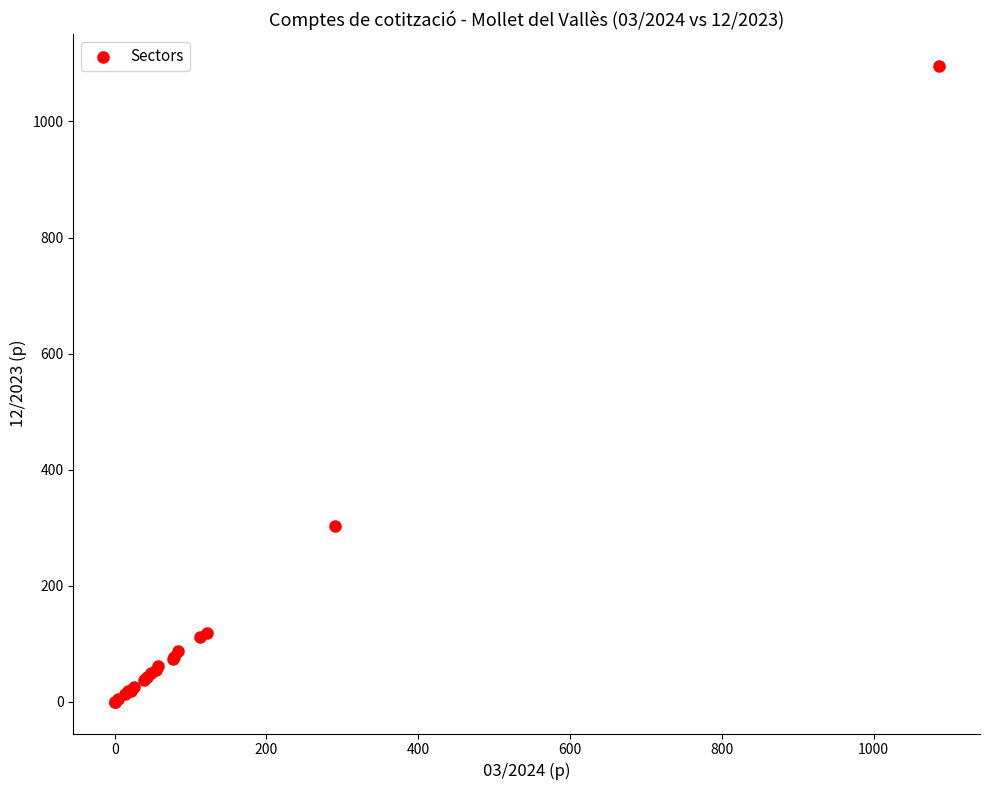

What Y value in the scatter plot is closest to 548?

303